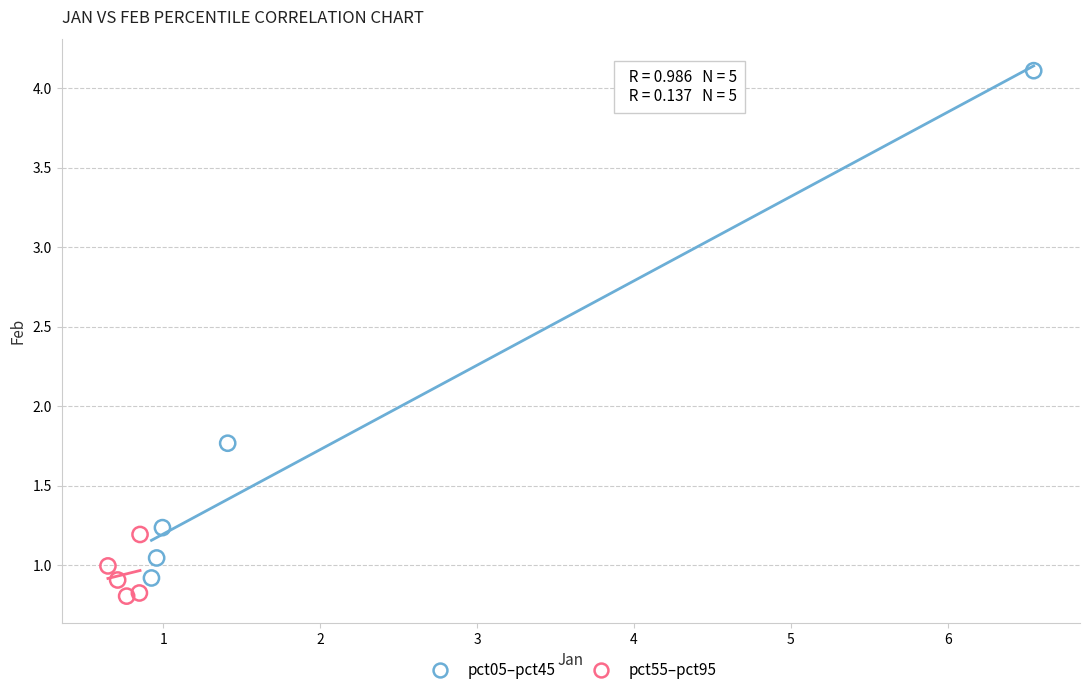

Which series contains the lowest Y value?

pct55–pct95